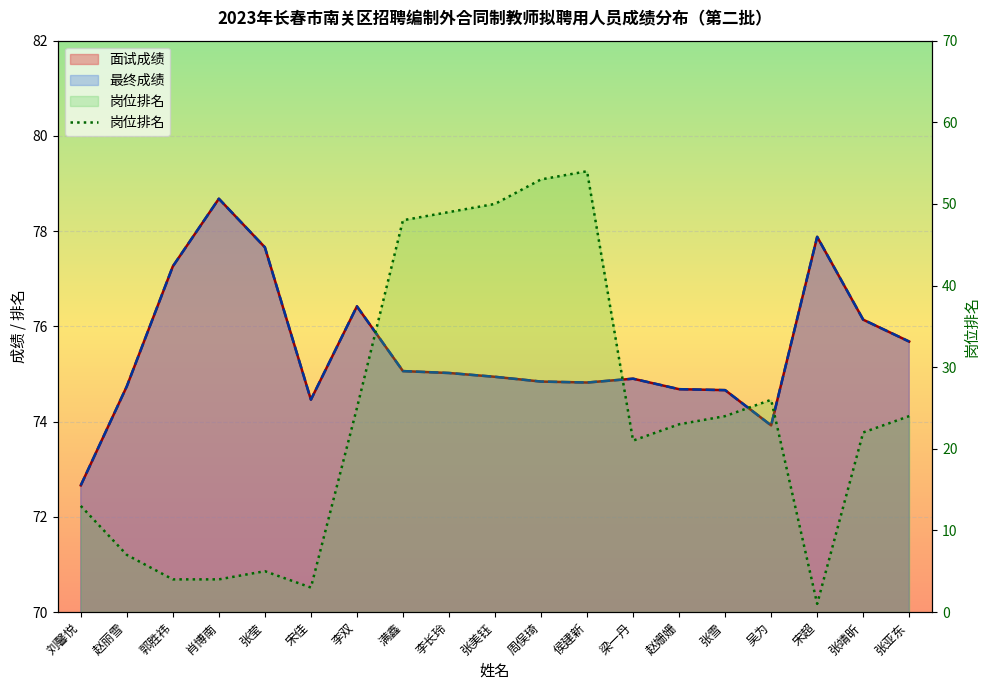

Reading left to right, transcribe all the data shown in this chart.

13	7	4	4	5	3	25	48	49	50	53	54	21	23	24	26	1	22	24